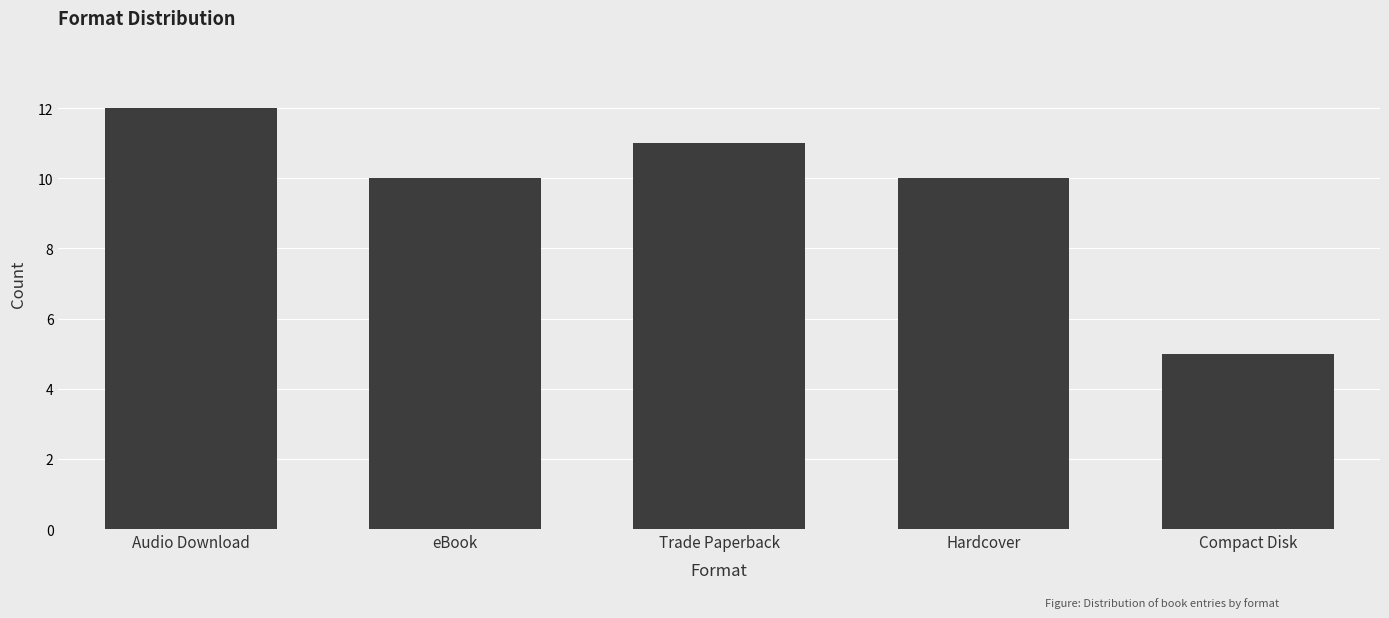

Count the values in the range 10 to 11.

3